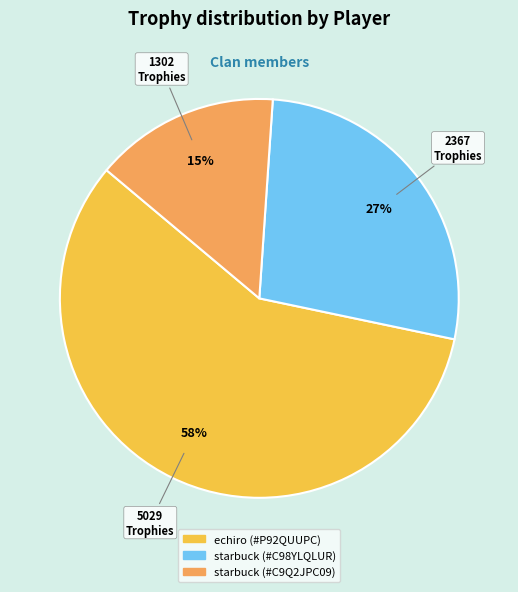

What percentage is the echiro (#P92QUUPC) slice, to the nearest percent?

58%